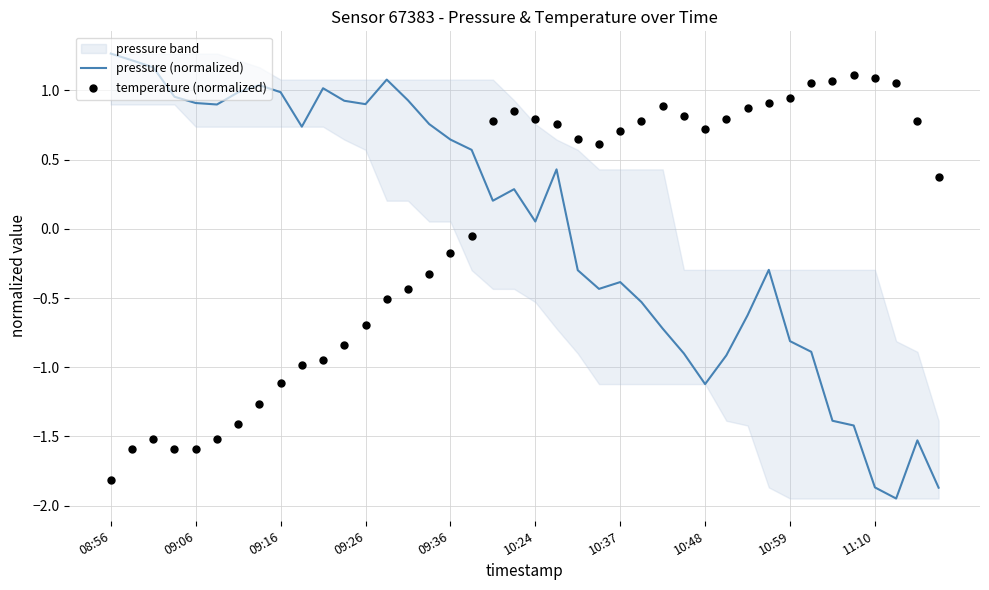

Which series reaches the minimum Y coordinate?

pressure (normalized)